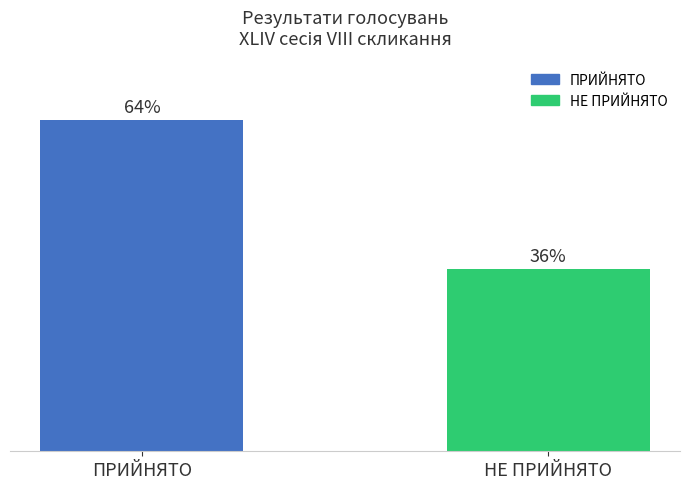

What is the label of the 2nd bar from the left?

НЕ ПРИЙНЯТО